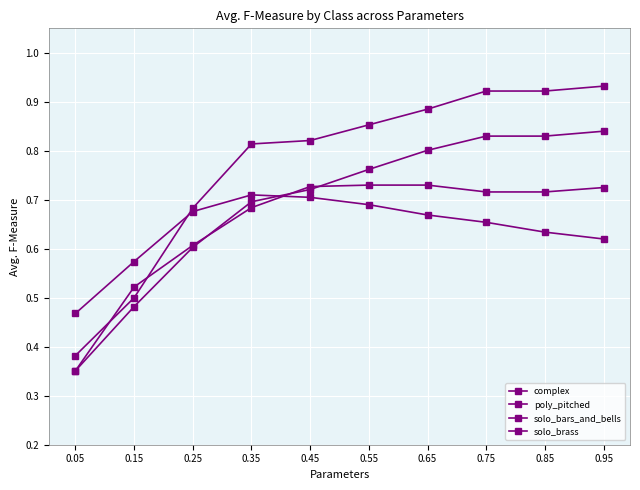

At which category is the sum across all series the highest?

0.75